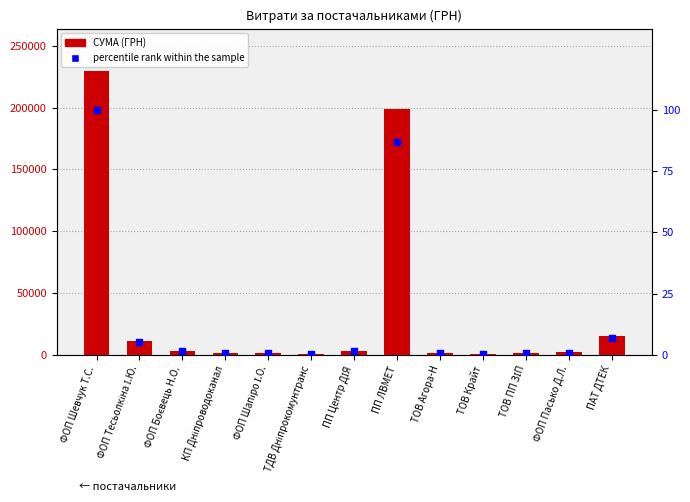

Which series reaches the minimum Y coordinate?

percentile rank within the sample